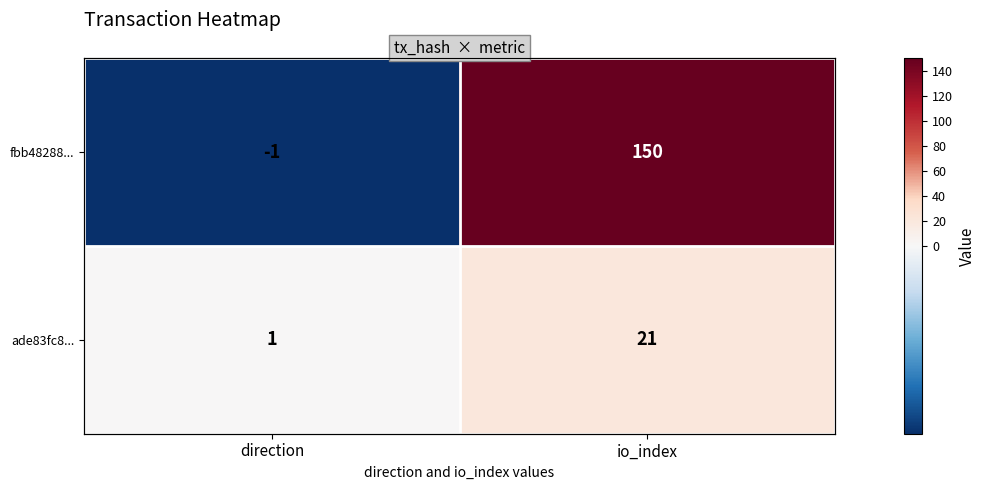

Is it true that fbb48288... equals -1 at direction?

True